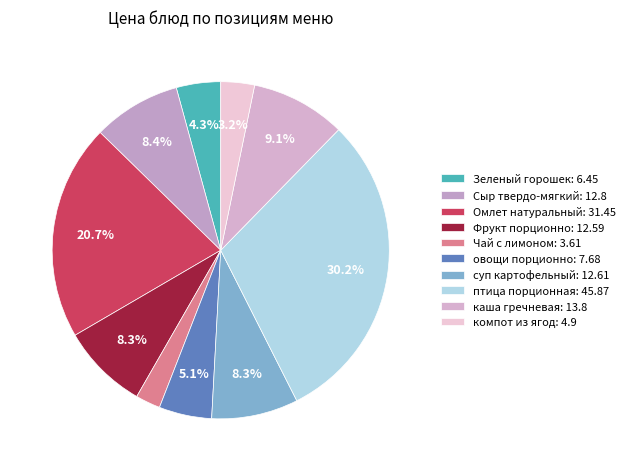

What is the ratio of the value at птица порционная to the value at Зеленый горошек?

7.1